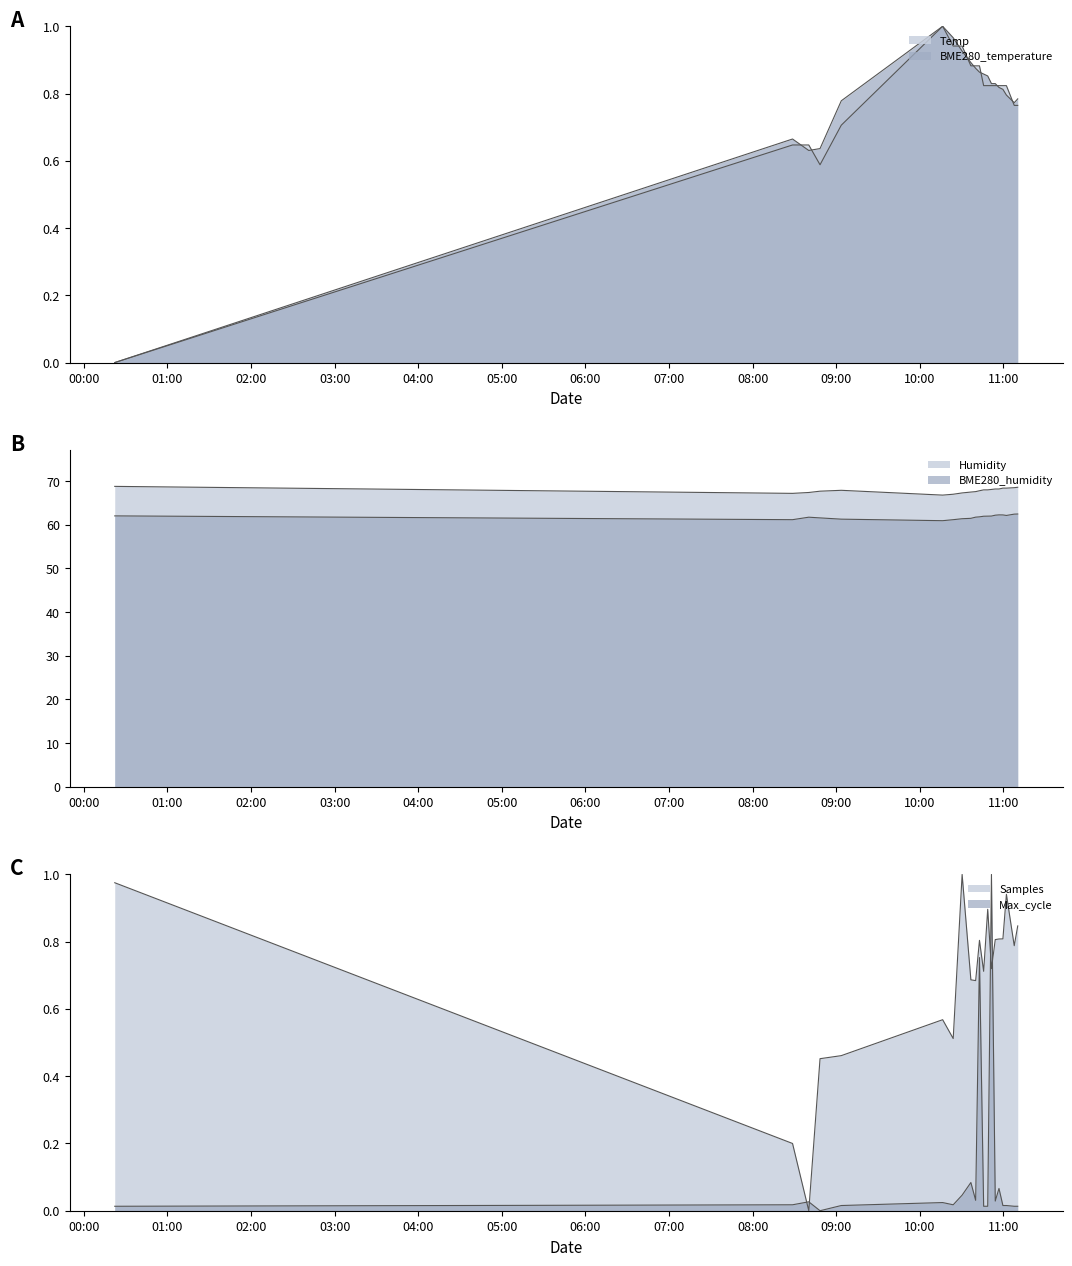

What is the difference between the maximum and minimum values in the BME280_temperature series?

1.0